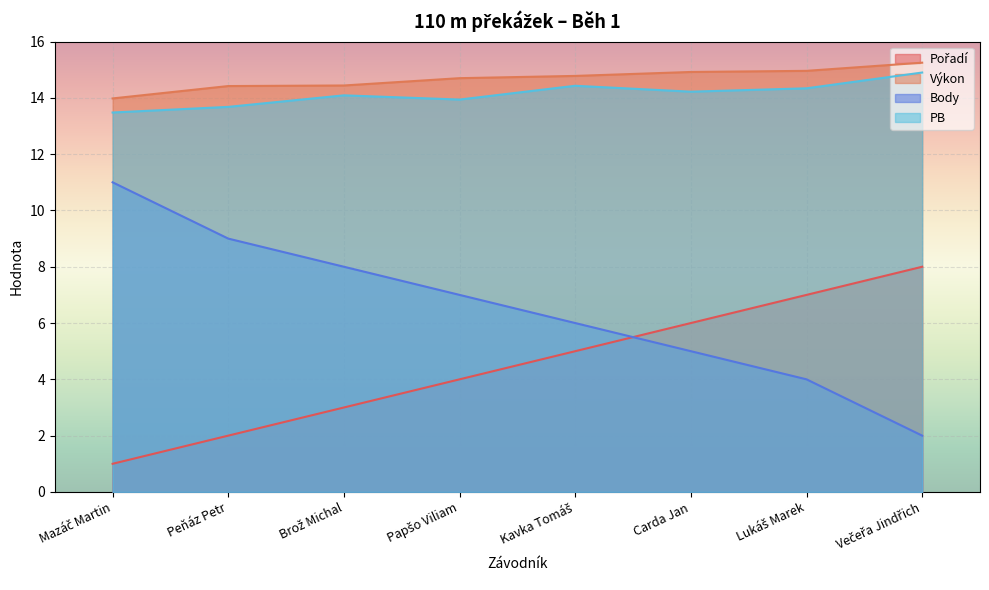

What are all the series names shown in the legend?

Pořadí, Výkon, Body, PB